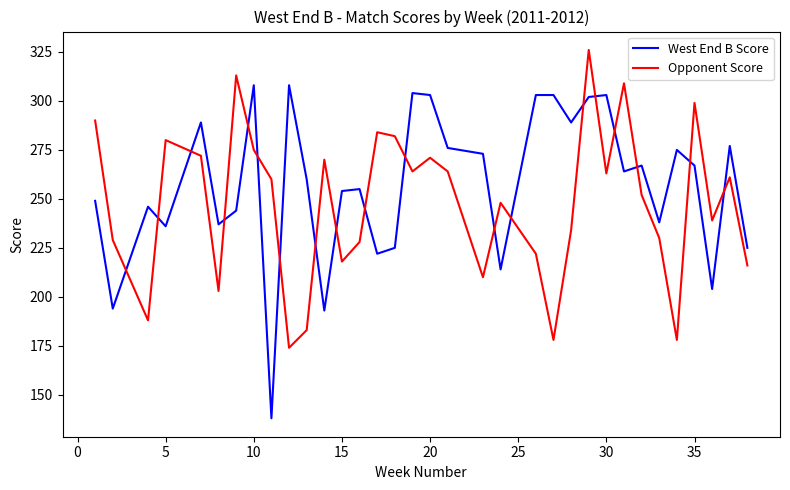

Which series has the largest total across all categories?

West End B Score